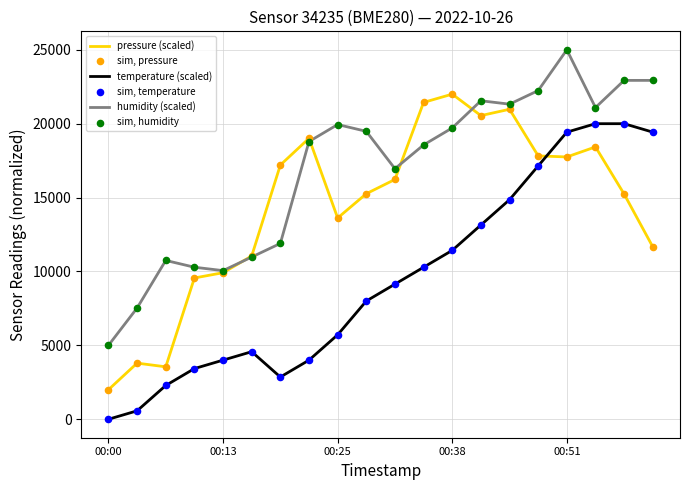

Which series has the largest total across all categories?

humidity (scaled)